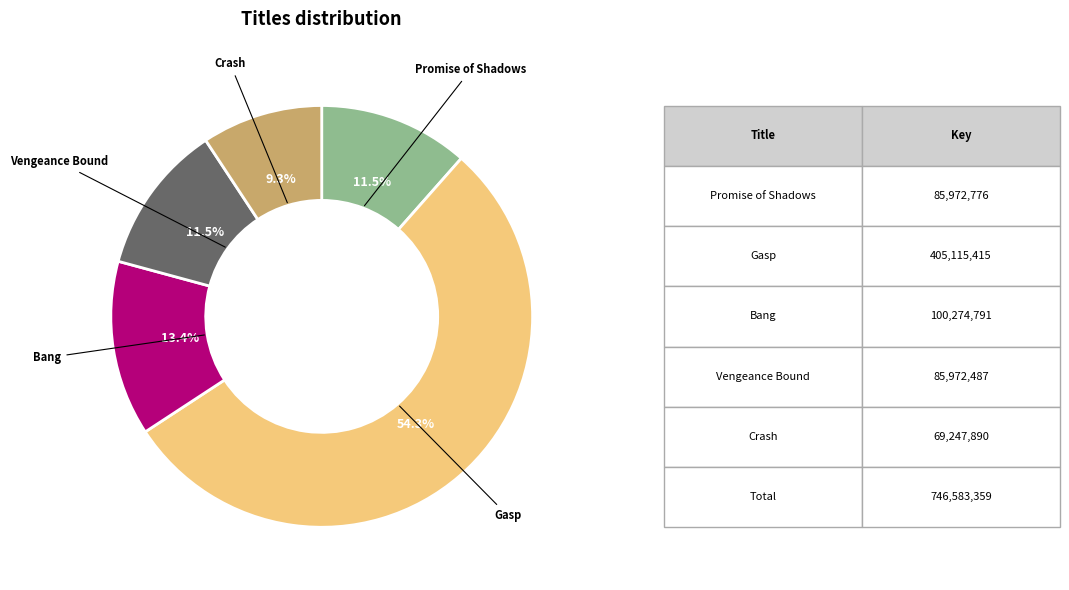

Which category has the smallest portion of the pie?

Crash